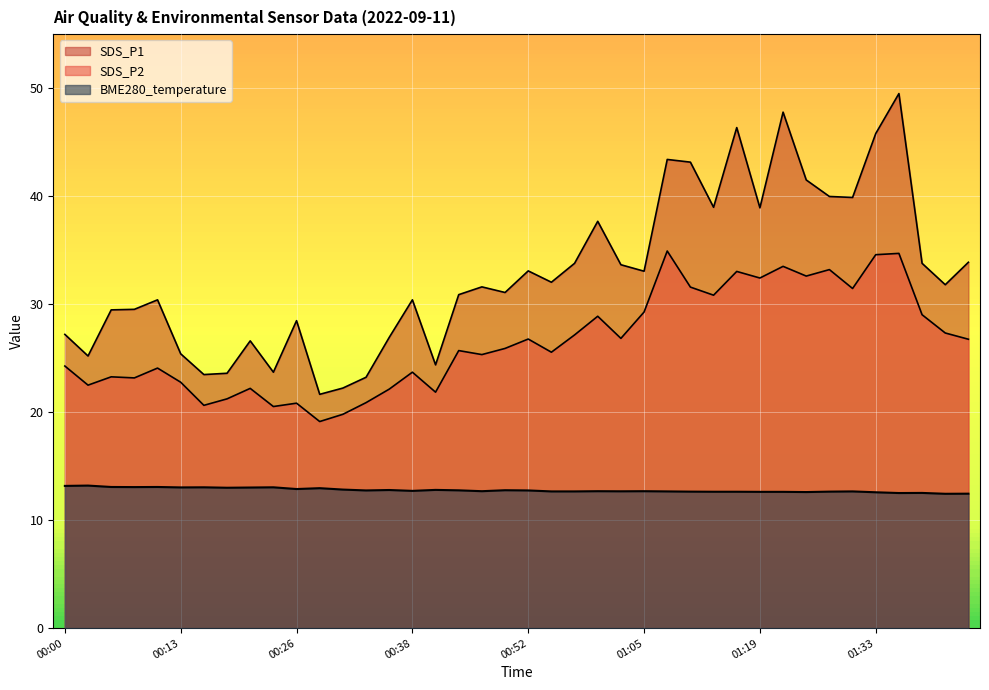

What is the value of the 24th point from the left?

12.7